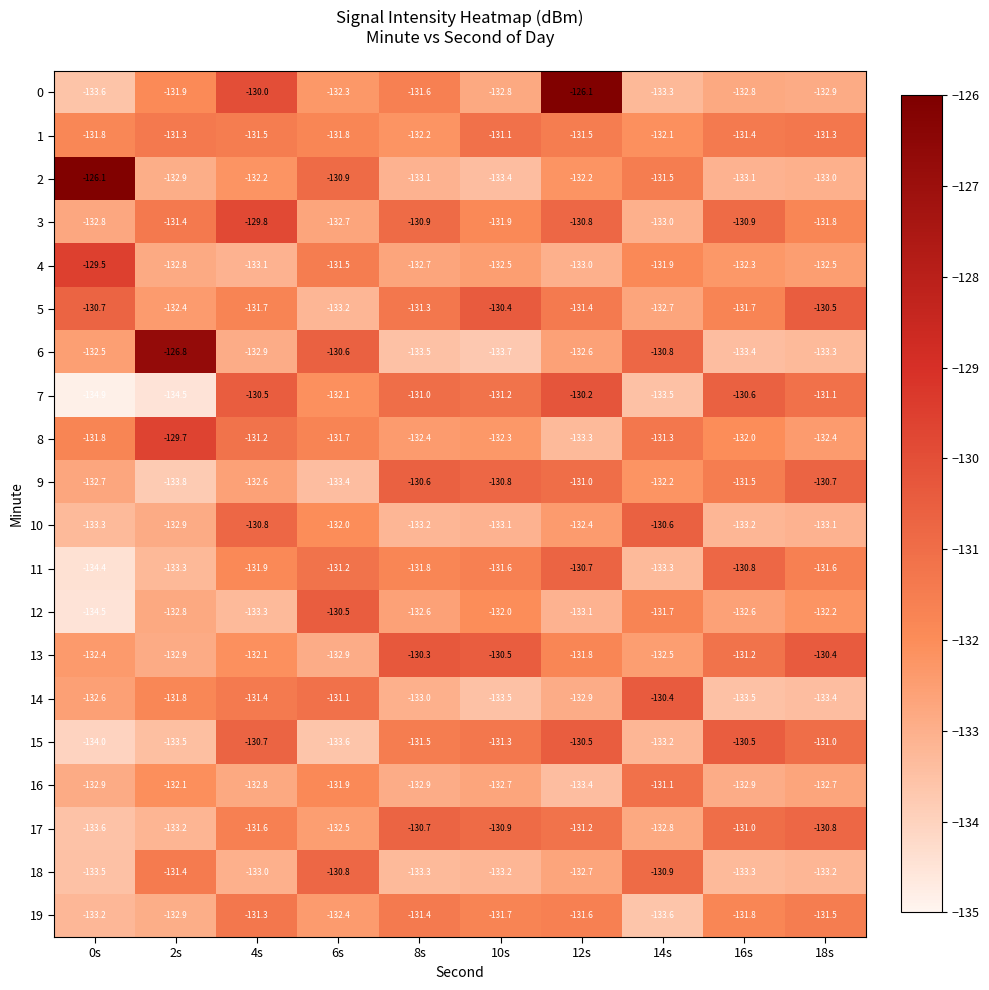

What is the spread (max minus min) of values at 14s?

3.2